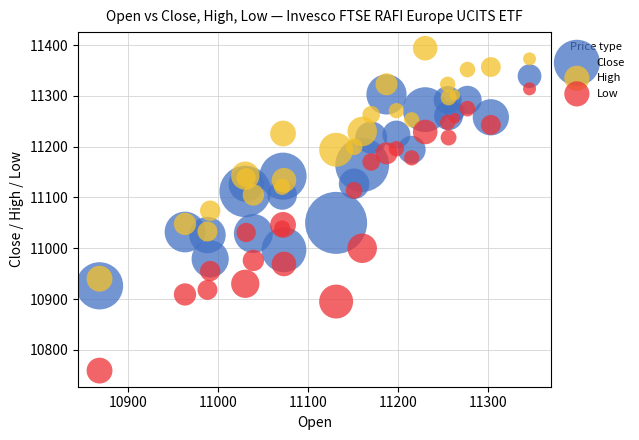

Which series contains the highest Y value?

High